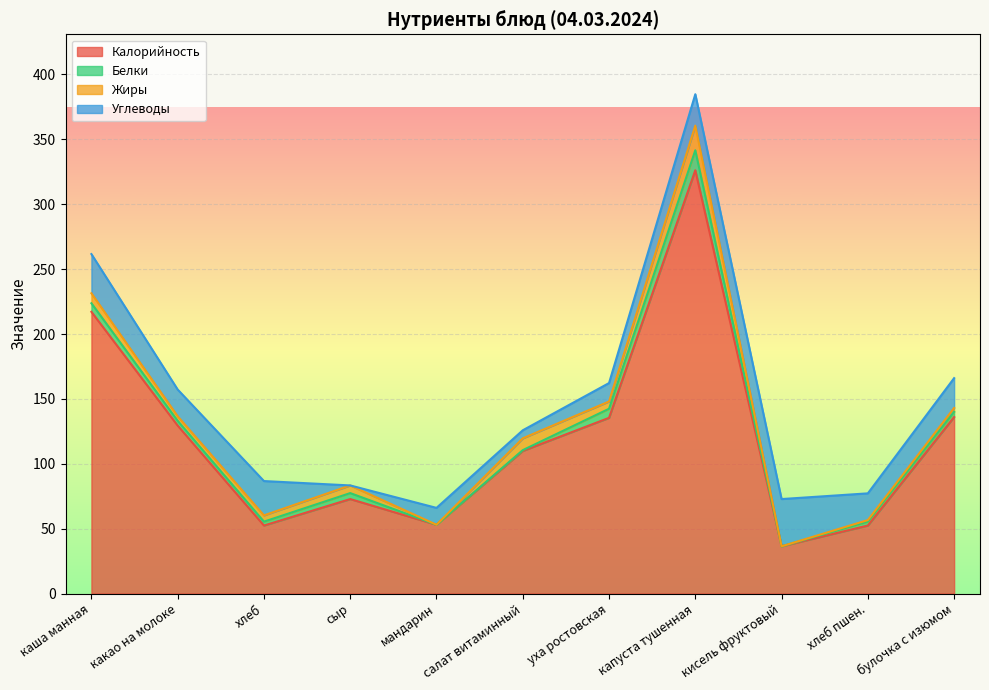

What is the difference between the maximum and minimum values in the Жиры series?

19.0